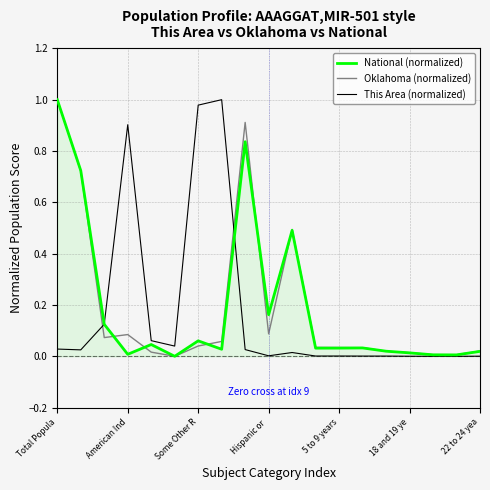

At which label does National (normalized) reach its peak?

Total Popula